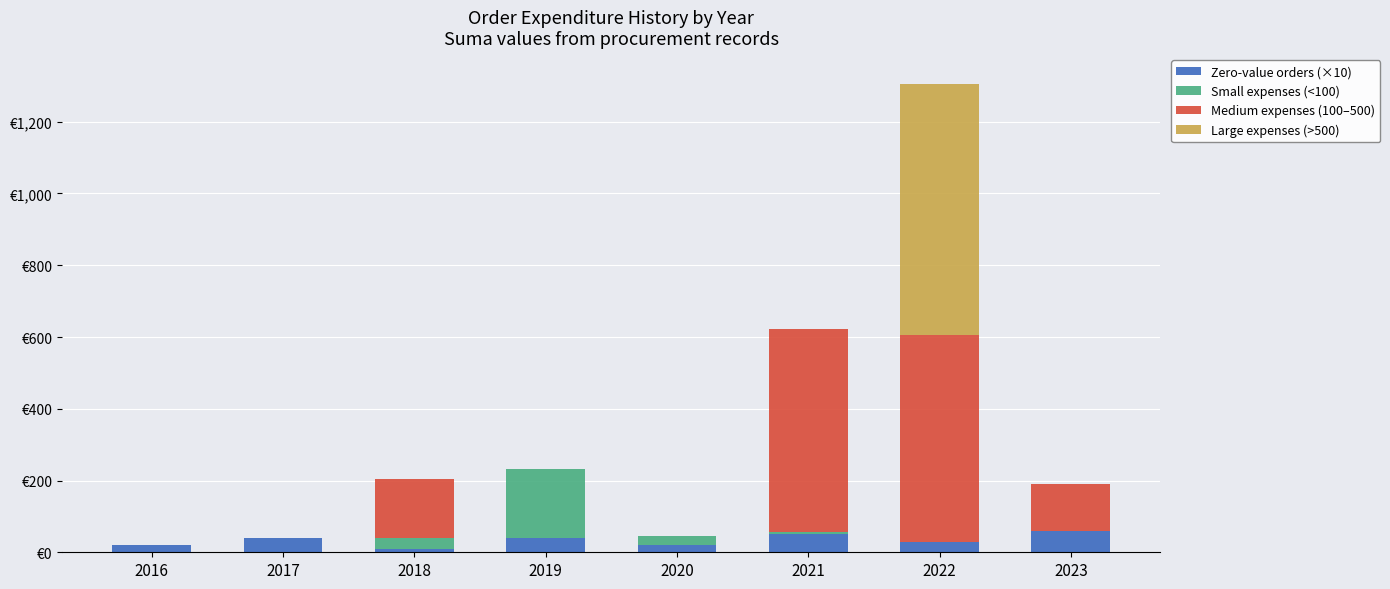

At which category is the sum across all series the highest?

2022